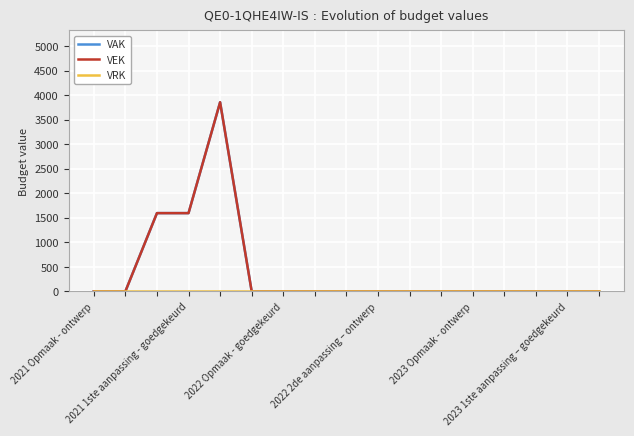

How many lines are shown in the chart?

3